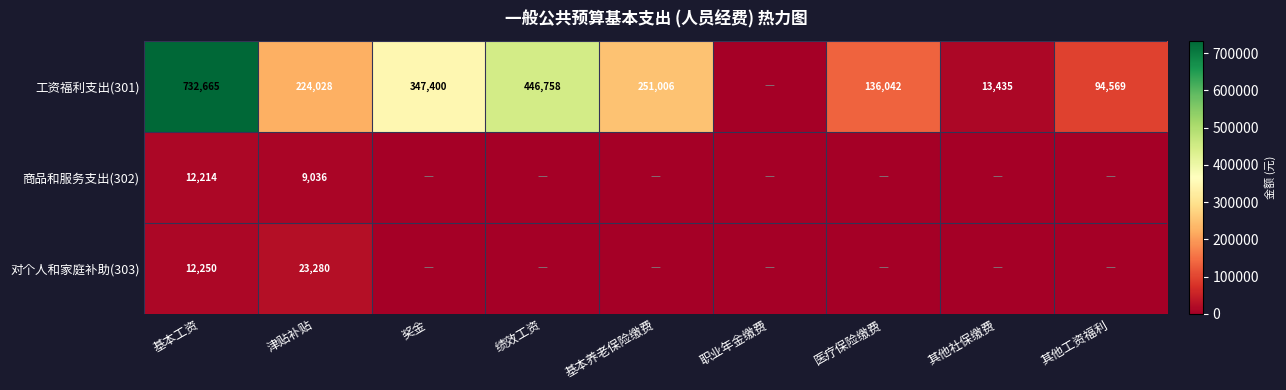

Is it true that 工资福利支出(301) equals 94569 at 其他工资福利?

True